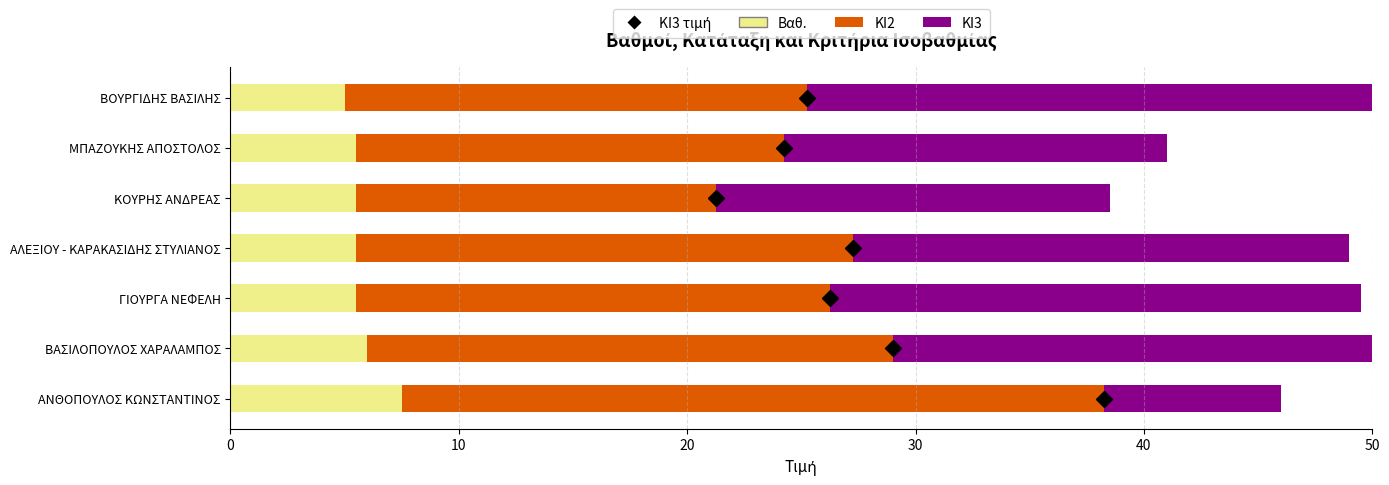

At ΓΙΟΥΡΓΑ ΝΕΦΕΛΗ, list the series in order from largest to smallest.

ΚΙ2, Βαθ., ΚΙ3